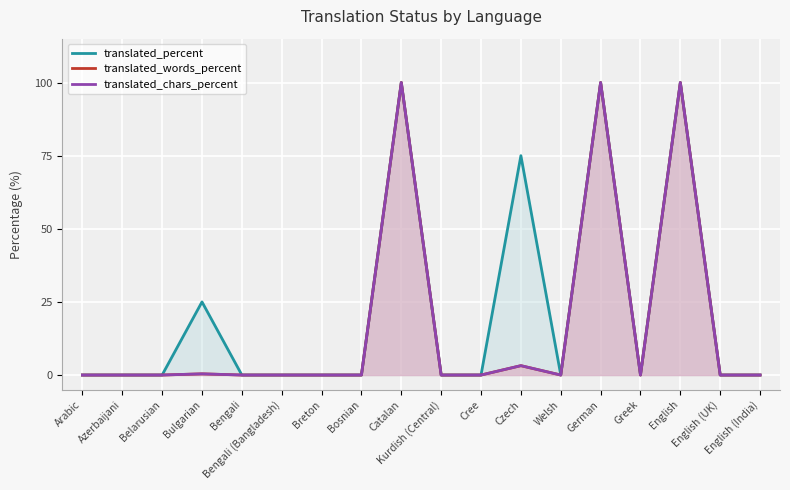

What position from the left is English (UK)?

17